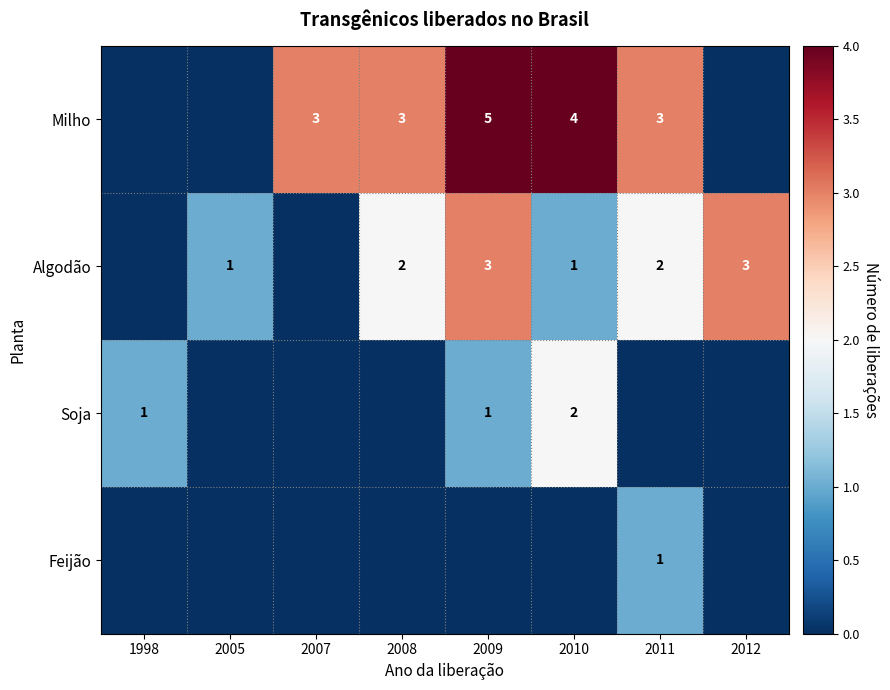

True or false: Algodão has a value of 2 at 2011.

True